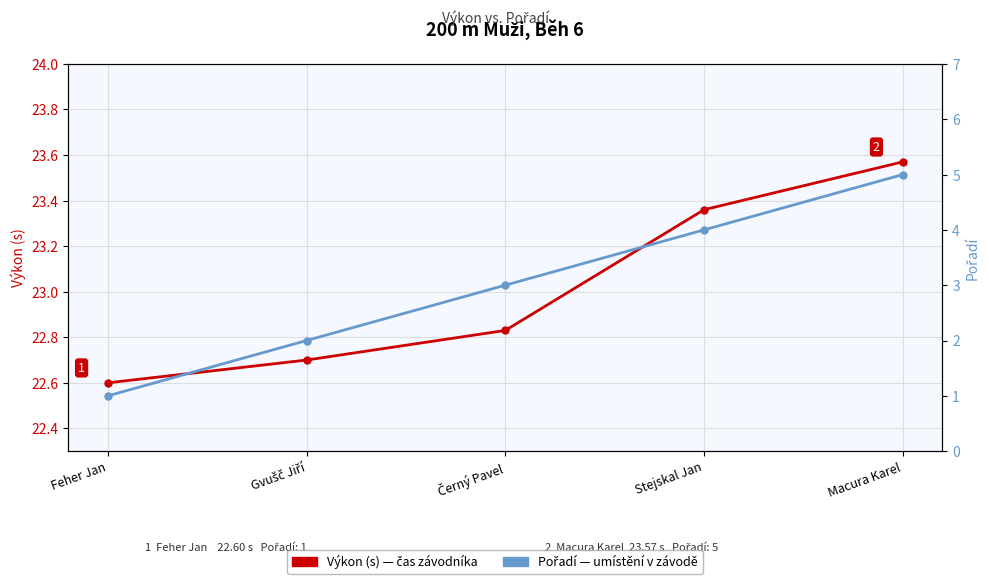

The Výkon (s) series shows 36.0 at Černý Pavel. True or false?

False